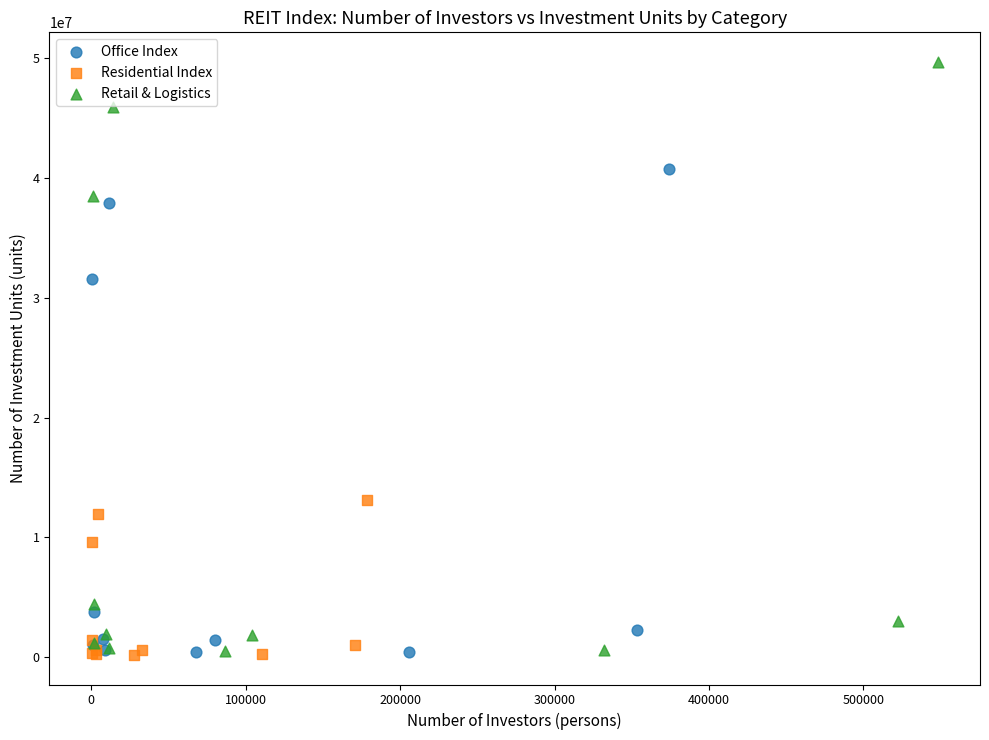

Which series has the largest Y range (max minus min)?

Retail & Logistics